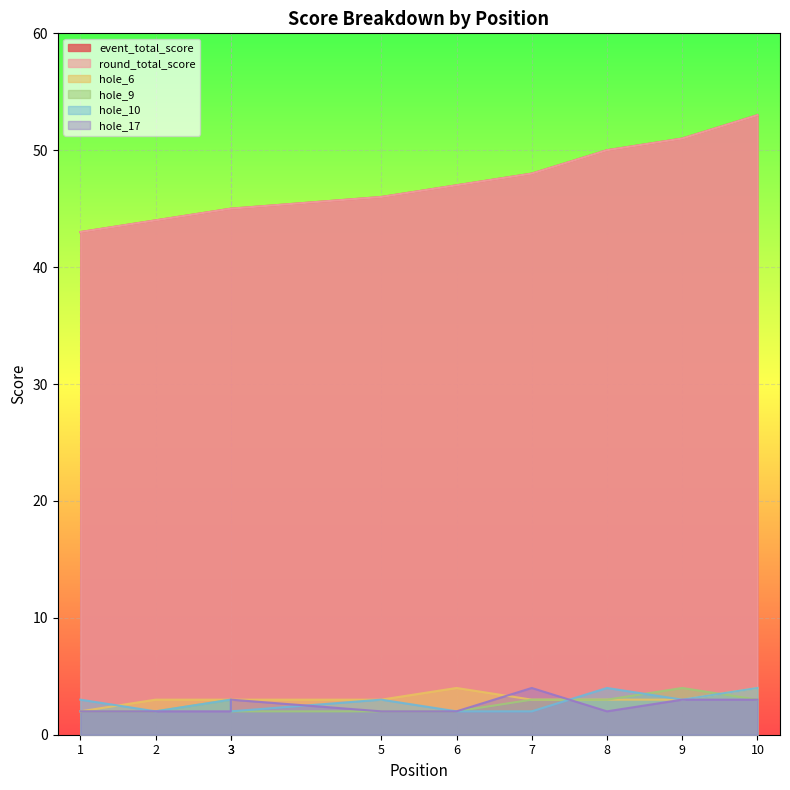

True or false: hole_10 and hole_9 intersect in this chart.

True